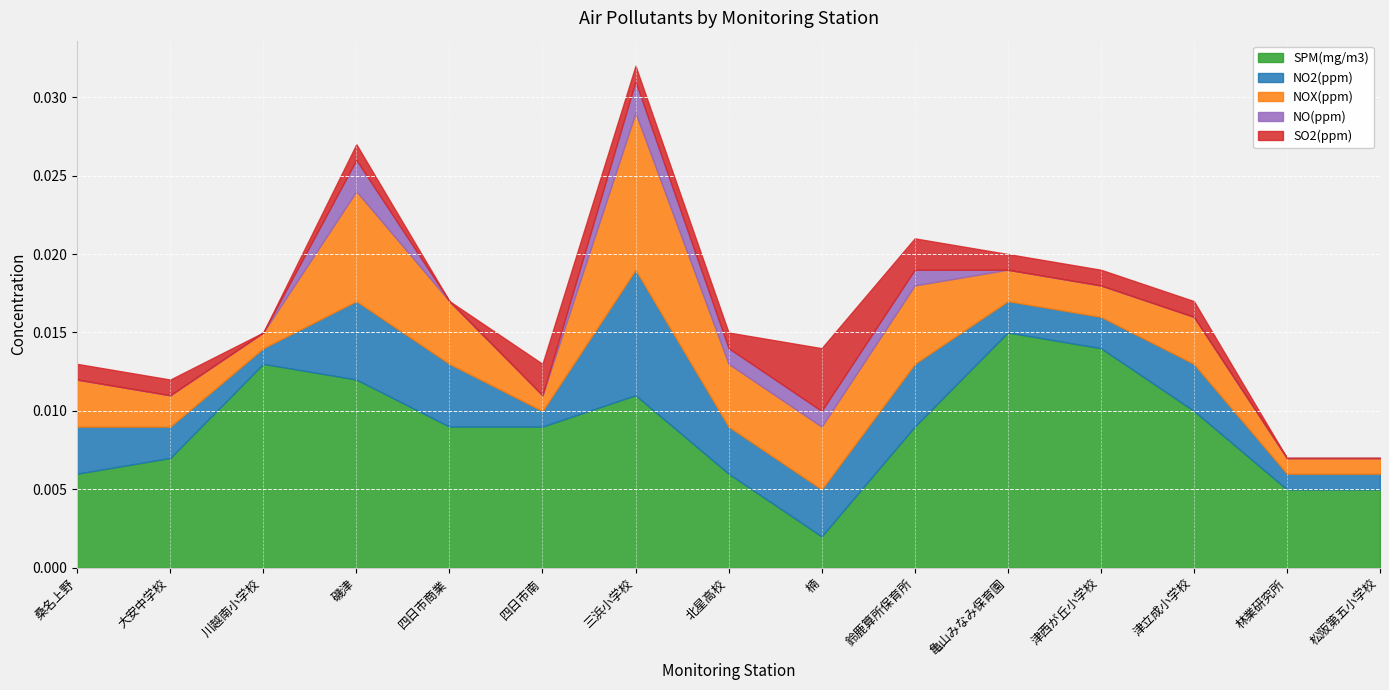

Reading right to left, list all the values displayed in this chart.

SPM(mg/m3): 松阪第五小学校=0.0	林業研究所=0.0	津立成小学校=0.0	津西が丘小学校=0.0	亀山みなみ保育園=0.0	鈴鹿算所保育所=0.0	楠=0.0	北星高校=0.0	三浜小学校=0.0	四日市南=0.0	四日市商業=0.0	磯津=0.0	川越南小学校=0.0	大安中学校=0.0	桑名上野=0.0
NO2(ppm): 松阪第五小学校=0.0	林業研究所=0.0	津立成小学校=0.0	津西が丘小学校=0.0	亀山みなみ保育園=0.0	鈴鹿算所保育所=0.0	楠=0.0	北星高校=0.0	三浜小学校=0.0	四日市南=0.0	四日市商業=0.0	磯津=0.0	川越南小学校=0.0	大安中学校=0.0	桑名上野=0.0
NOX(ppm): 松阪第五小学校=0.0	林業研究所=0.0	津立成小学校=0.0	津西が丘小学校=0.0	亀山みなみ保育園=0.0	鈴鹿算所保育所=0.0	楠=0.0	北星高校=0.0	三浜小学校=0.0	四日市南=0.0	四日市商業=0.0	磯津=0.0	川越南小学校=0.0	大安中学校=0.0	桑名上野=0.0
NO(ppm): 松阪第五小学校=0.0	林業研究所=0.0	津立成小学校=0.0	津西が丘小学校=0.0	亀山みなみ保育園=0.0	鈴鹿算所保育所=0.0	楠=0.0	北星高校=0.0	三浜小学校=0.0	四日市南=0.0	四日市商業=0.0	磯津=0.0	川越南小学校=0.0	大安中学校=0.0	桑名上野=0.0
SO2(ppm): 松阪第五小学校=0.0	林業研究所=0.0	津立成小学校=0.0	津西が丘小学校=0.0	亀山みなみ保育園=0.0	鈴鹿算所保育所=0.0	楠=0.0	北星高校=0.0	三浜小学校=0.0	四日市南=0.0	四日市商業=0.0	磯津=0.0	川越南小学校=0.0	大安中学校=0.0	桑名上野=0.0